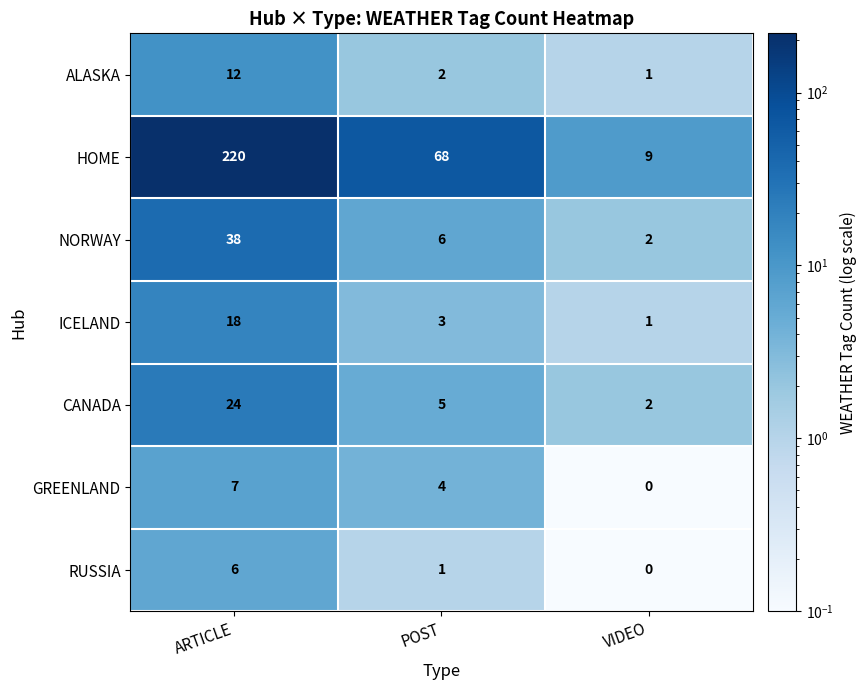

How many data points does each series have?

3